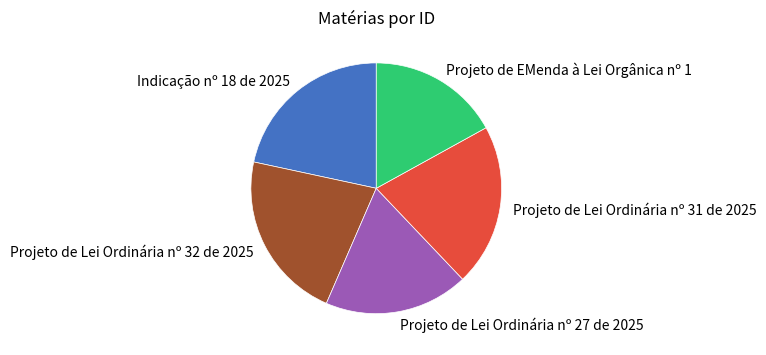

Approximately how many times larger is the value at Indicação nº 18 de 2025 compared to Projeto de Lei Ordinária nº 31 de 2025?

1.0